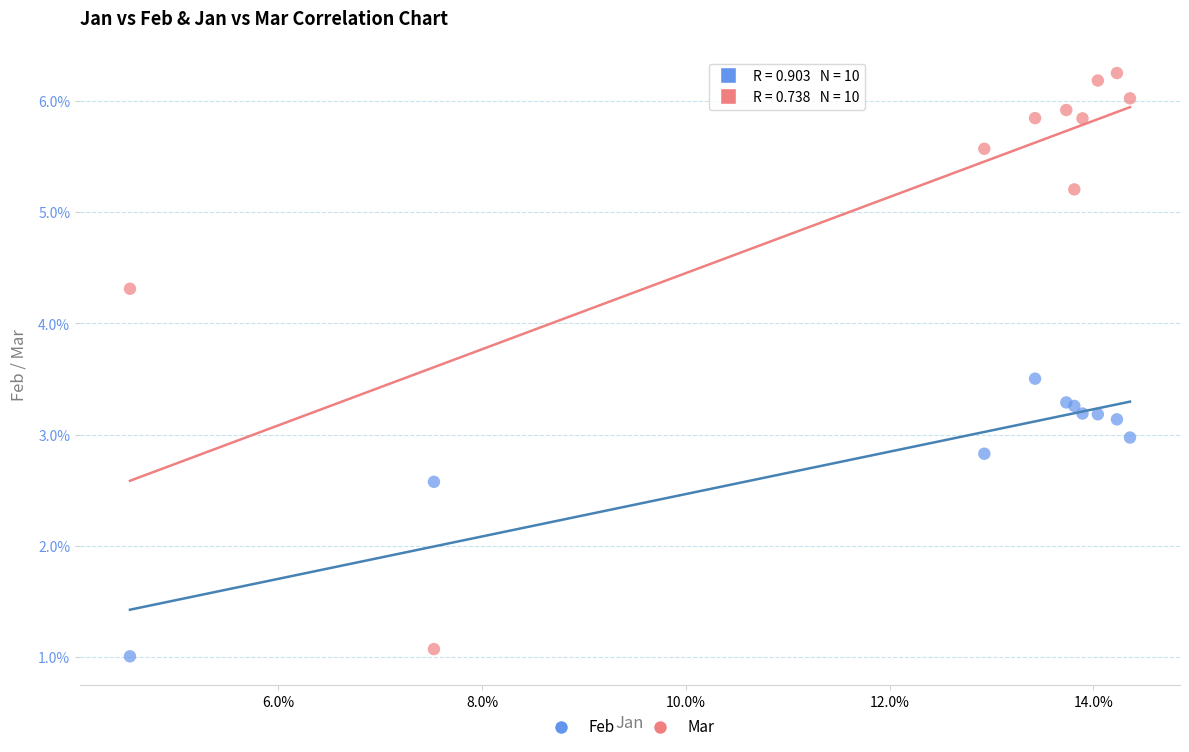

Which series reaches the maximum Y coordinate?

Mar